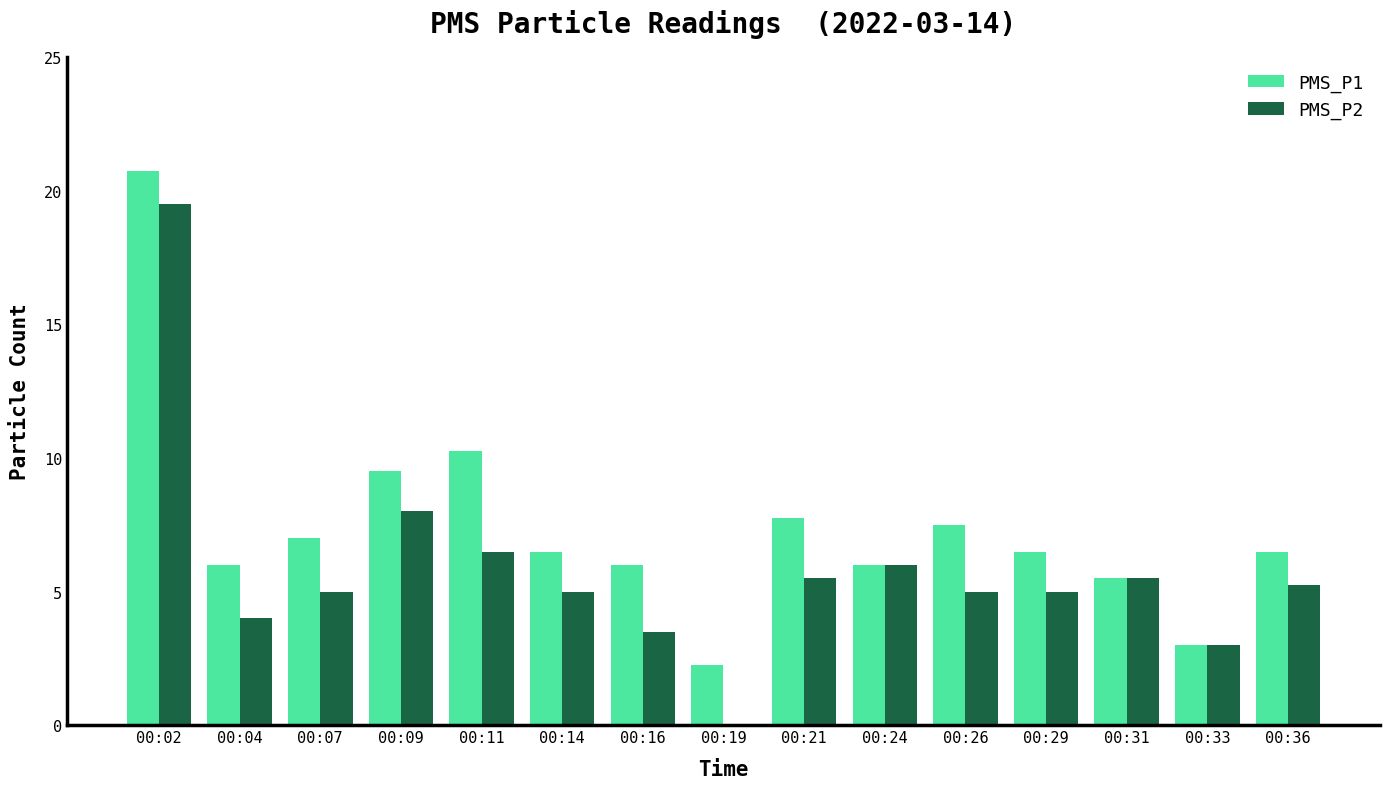

What is the highest value of the PMS_P1 series?

20.8